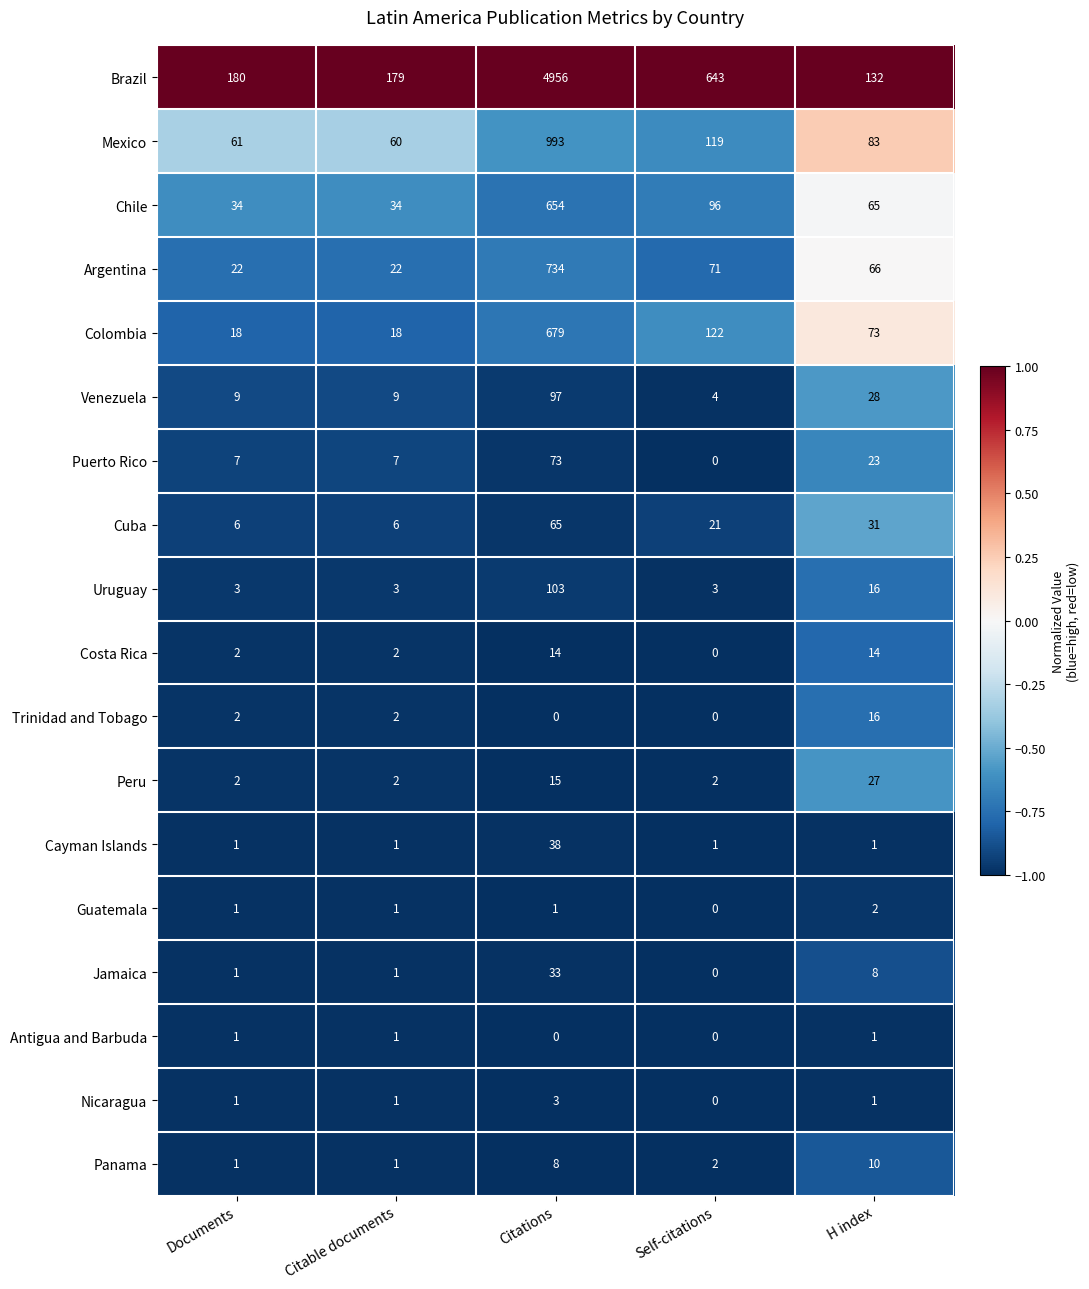

What is the average value of the Jamaica series?

9